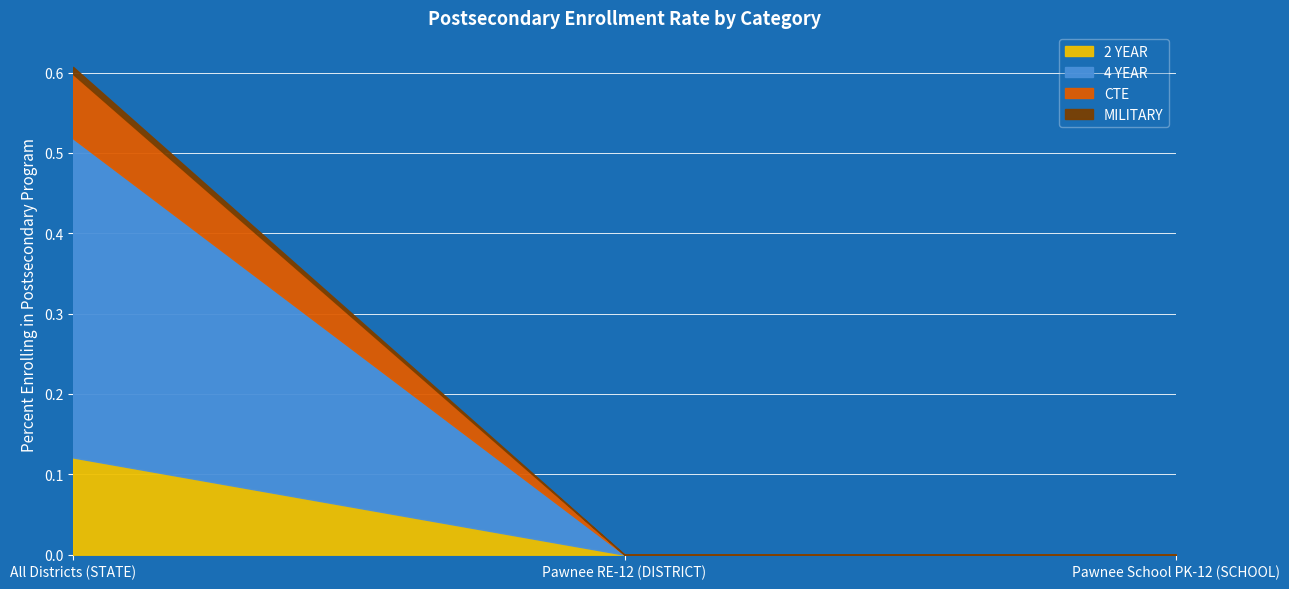

How many values in the 2 YEAR series exceed 0?

1